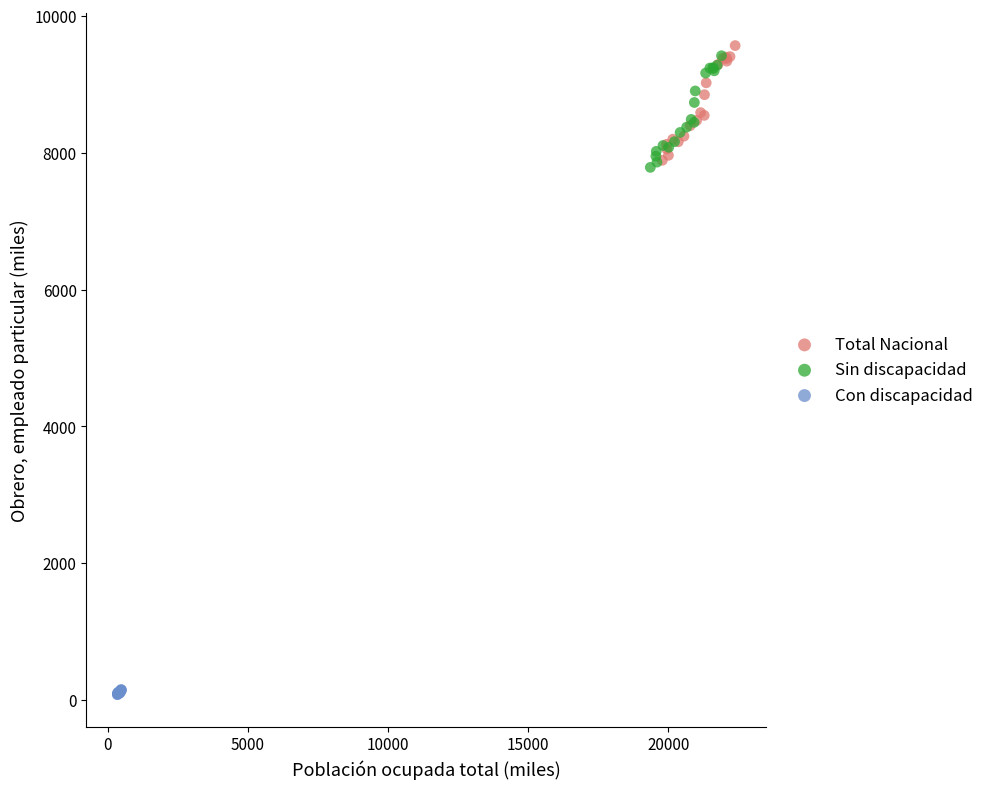

Which series reaches the minimum Y coordinate?

Con discapacidad